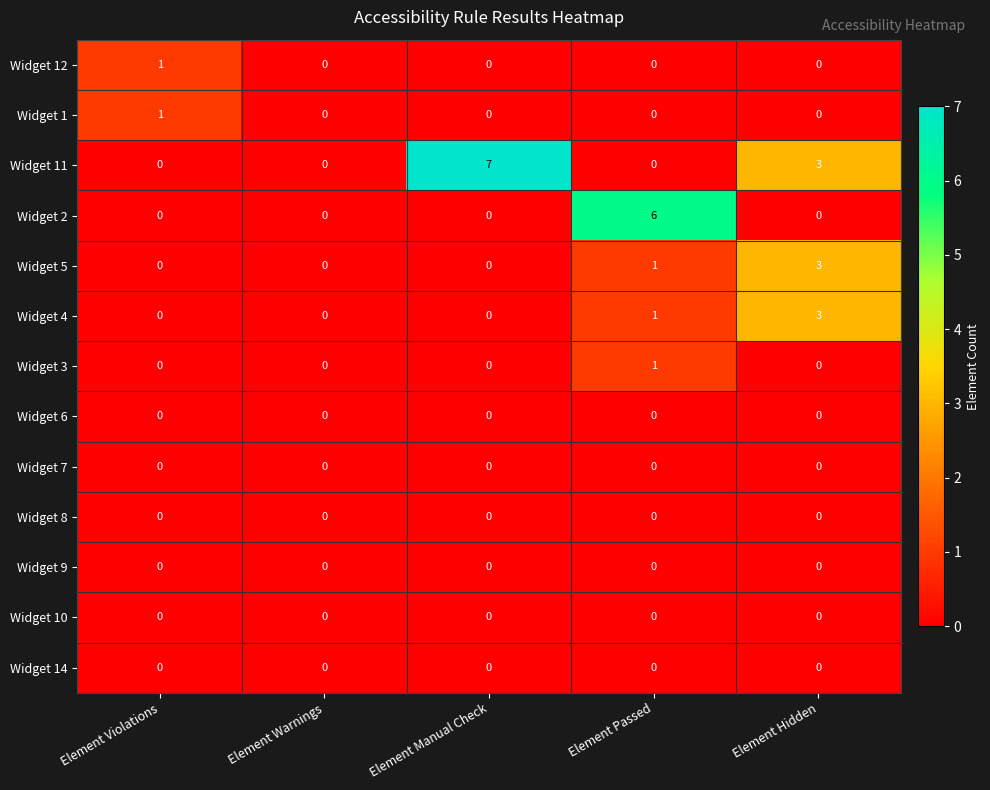

Is the value of Widget 14 at Element Passed greater than the value of Widget 11 at Element Manual Check?

No